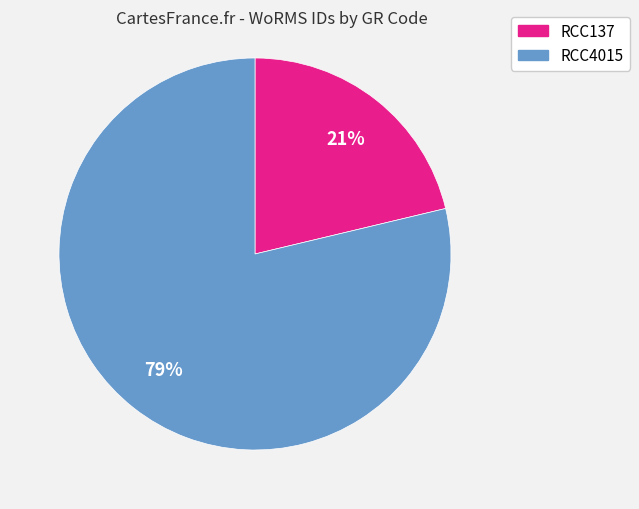

To the nearest percent, what is the average slice percentage?

50%